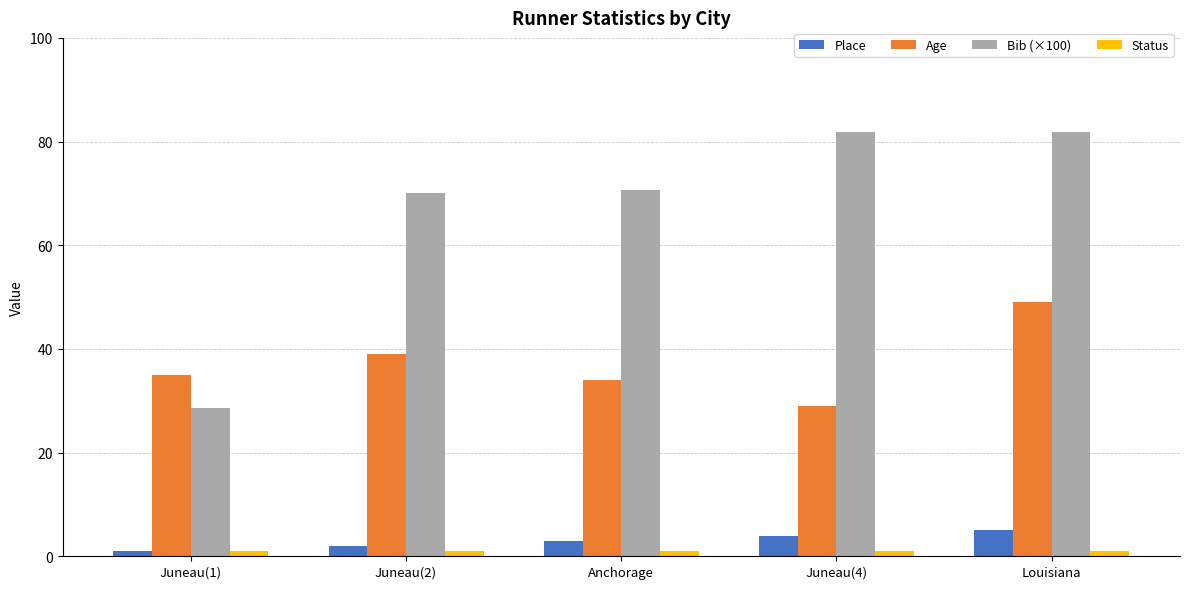

List the series in order of their peak value, highest first.

Bib (×100), Age, Place, Status